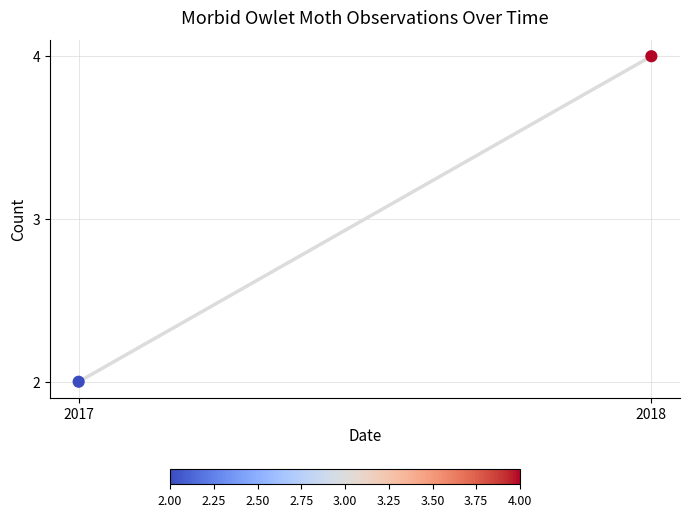

What is the average X value?

2018